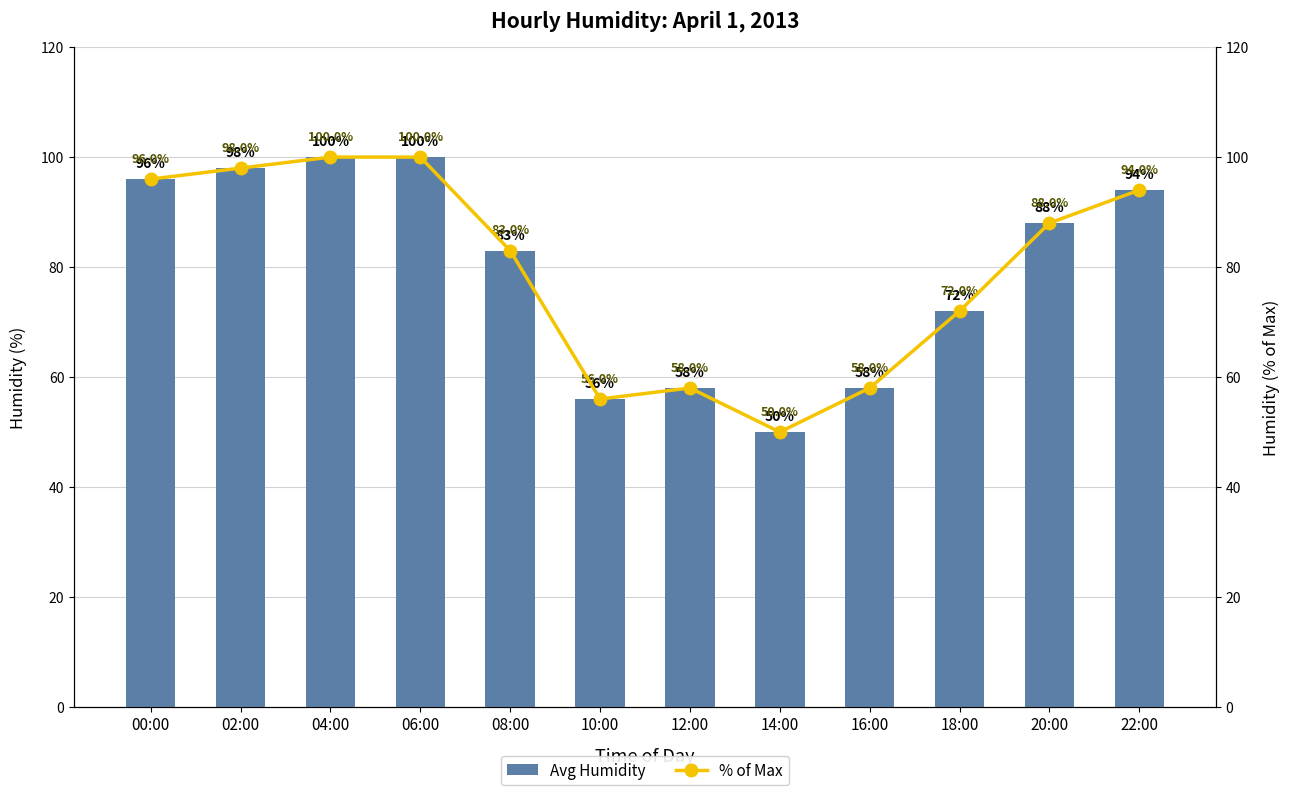

Reading left to right, what are all the values shown in this chart?

Avg Humidity: 00:00=96	02:00=98	04:00=100	06:00=100	08:00=83	10:00=56	12:00=58	14:00=50	16:00=58	18:00=72	20:00=88	22:00=94
% of Max: 00:00=96	02:00=98	04:00=100	06:00=100	08:00=83	10:00=56	12:00=58	14:00=50	16:00=58	18:00=72	20:00=88	22:00=94